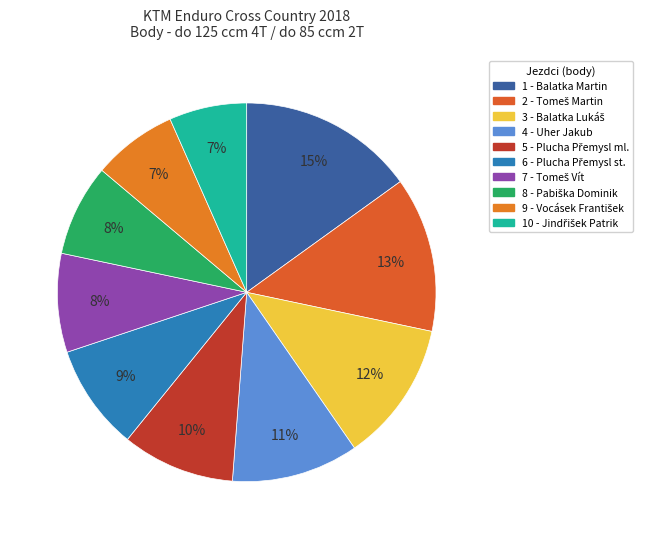

To the nearest percent, what is the combined percentage of 2 - Tomeš Martin and 6 - Plucha Přemysl st.?

22%